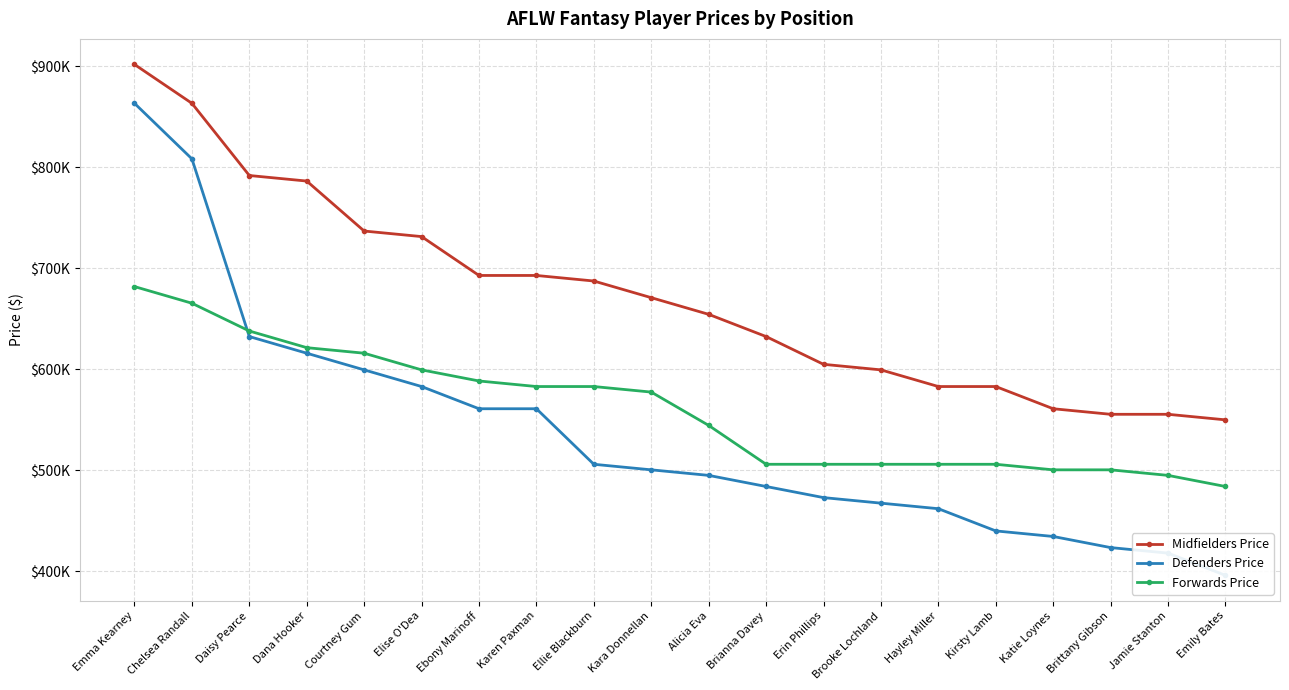

What is the difference between the maximum and minimum values in the Midfielders Price series?

352000